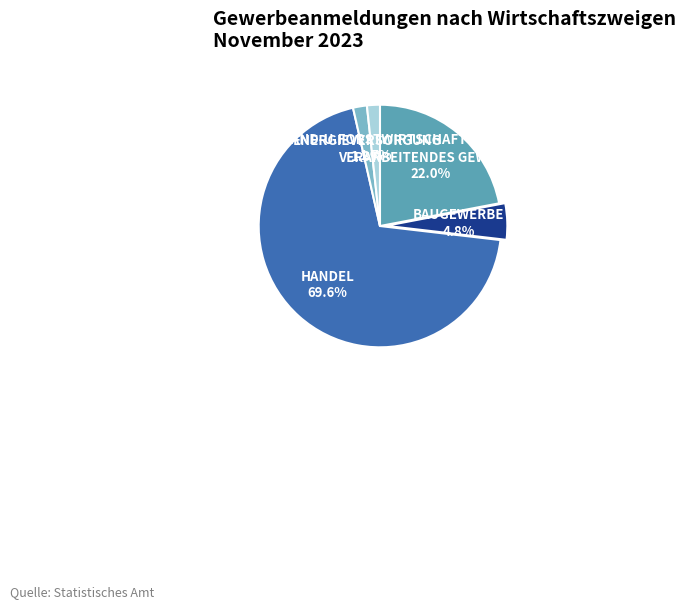

Between ENERGIEVERSORGUNG and VERARBEITENDES GEWERBE, which is larger?

VERARBEITENDES GEWERBE